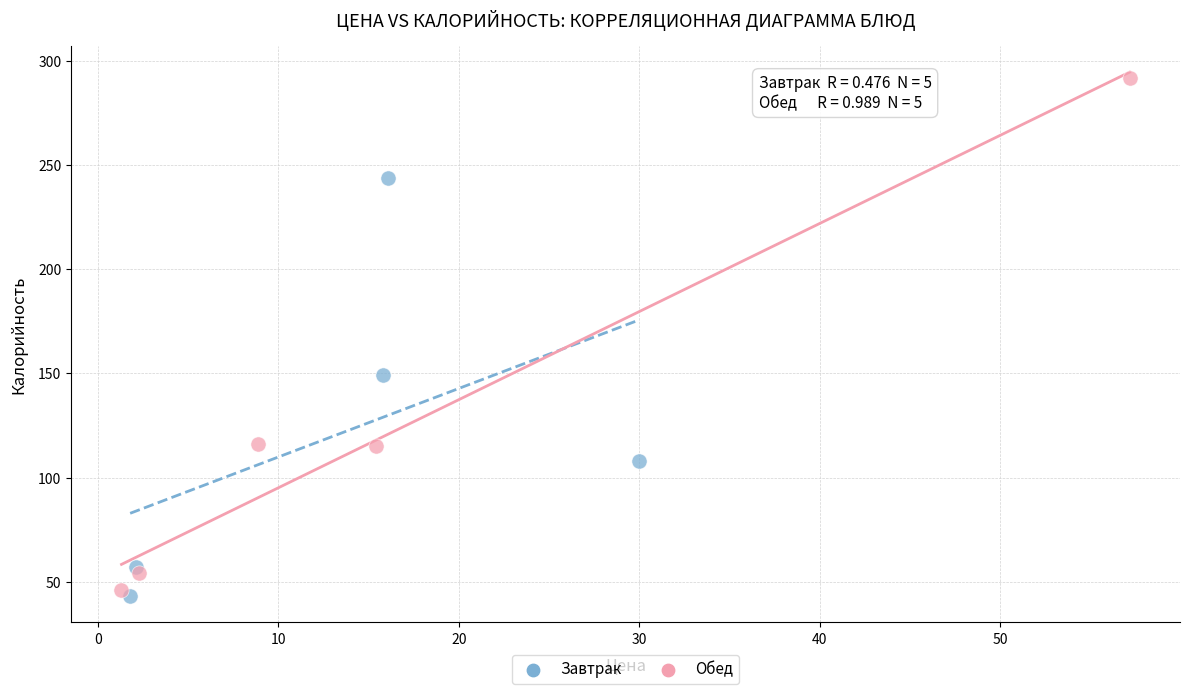

Which series contains the highest Y value?

Обед